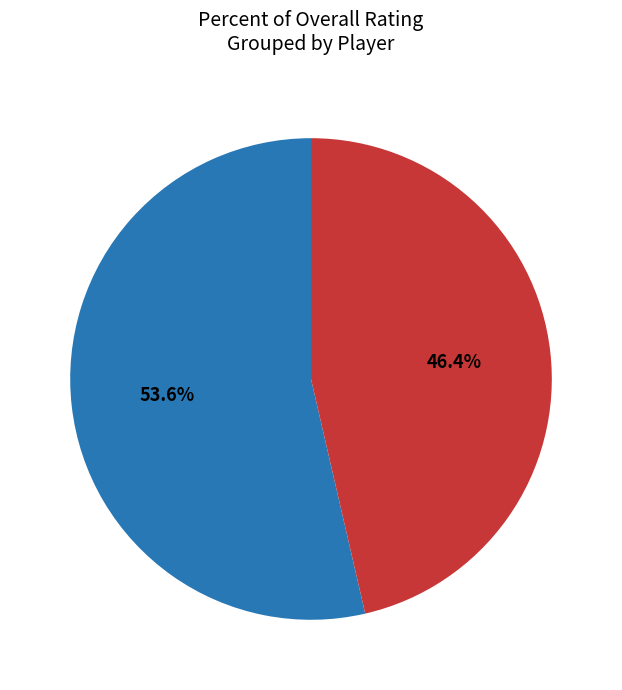

Is there any slice that represents more than half of the pie?

Yes